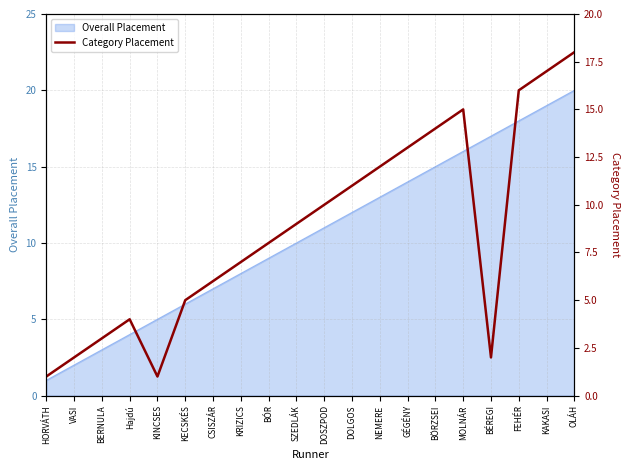

Where is the data nearest to the value 9?

SZEDLÁK